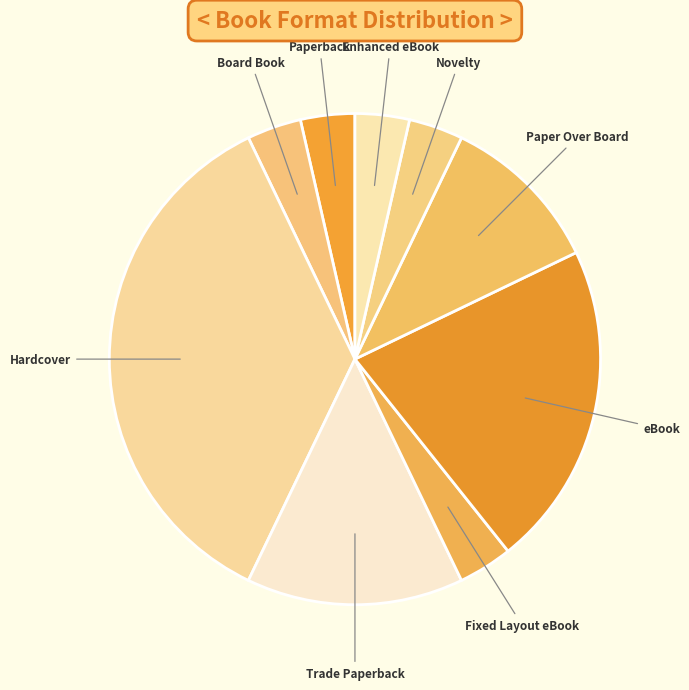

The Board Book slice represents 4% of the pie. True or false?

True